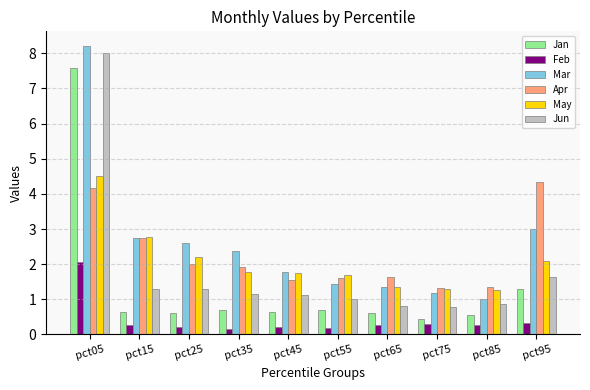

How many bars are there in each group?

6